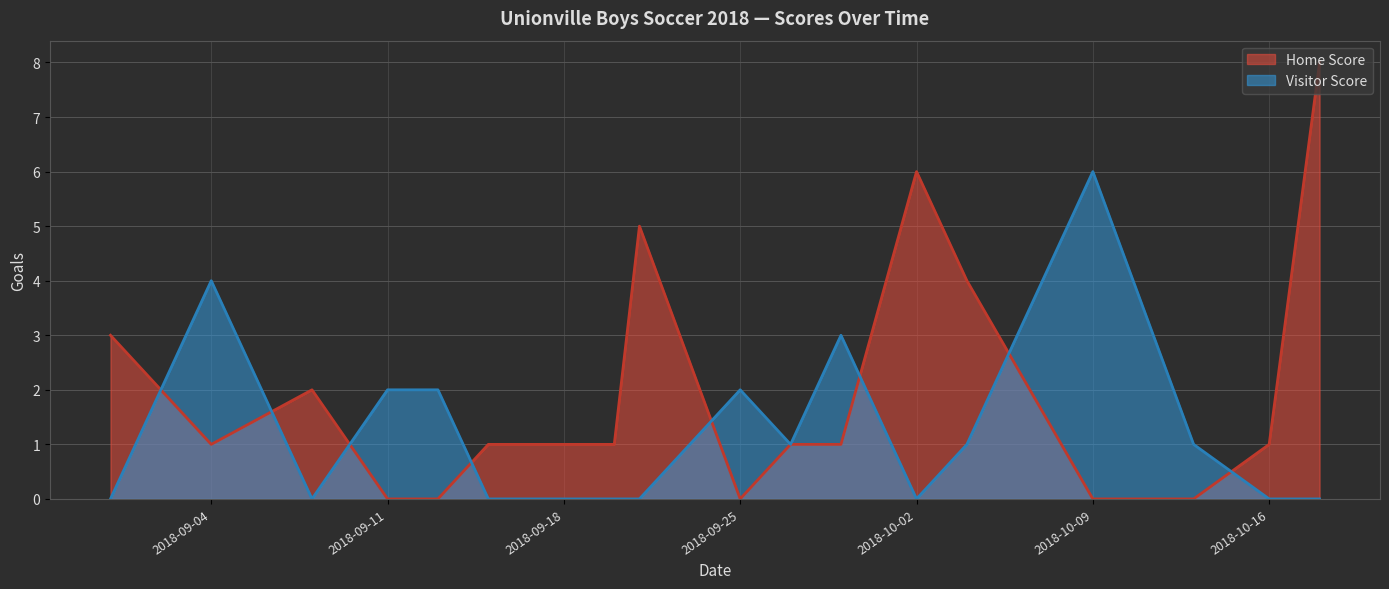

What is the maximum value for Visitor Score?

6